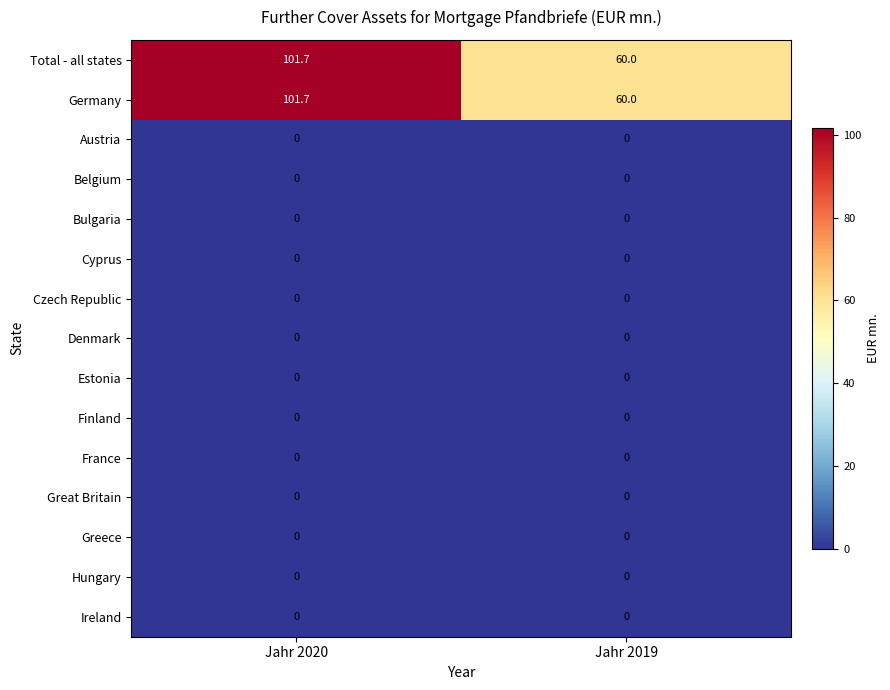

Reading left to right, list all the values displayed in this chart.

Total - all states: Jahr 2020=101.7	Jahr 2019=60.0
Germany: Jahr 2020=101.7	Jahr 2019=60.0
Austria: Jahr 2020=0.0	Jahr 2019=0.0
Belgium: Jahr 2020=0.0	Jahr 2019=0.0
Bulgaria: Jahr 2020=0.0	Jahr 2019=0.0
Cyprus: Jahr 2020=0.0	Jahr 2019=0.0
Czech Republic: Jahr 2020=0.0	Jahr 2019=0.0
Denmark: Jahr 2020=0.0	Jahr 2019=0.0
Estonia: Jahr 2020=0.0	Jahr 2019=0.0
Finland: Jahr 2020=0.0	Jahr 2019=0.0
France: Jahr 2020=0.0	Jahr 2019=0.0
Great Britain: Jahr 2020=0.0	Jahr 2019=0.0
Greece: Jahr 2020=0.0	Jahr 2019=0.0
Hungary: Jahr 2020=0.0	Jahr 2019=0.0
Ireland: Jahr 2020=0.0	Jahr 2019=0.0